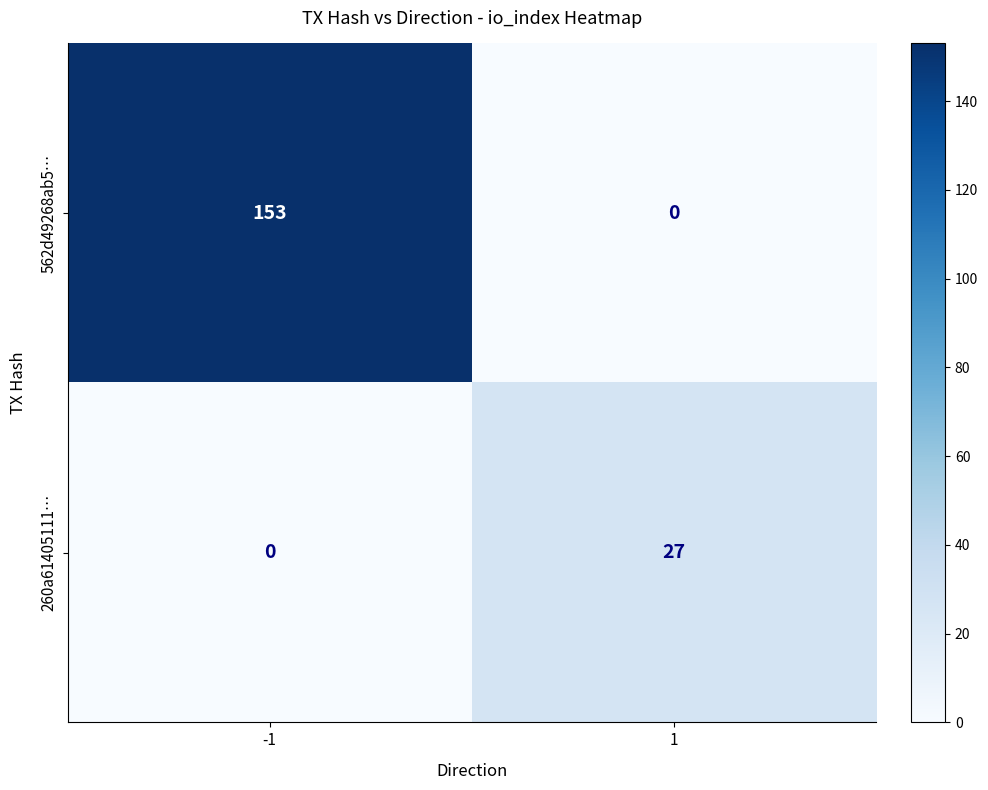

Which series has the widest spread of values?

562d49268ab5…